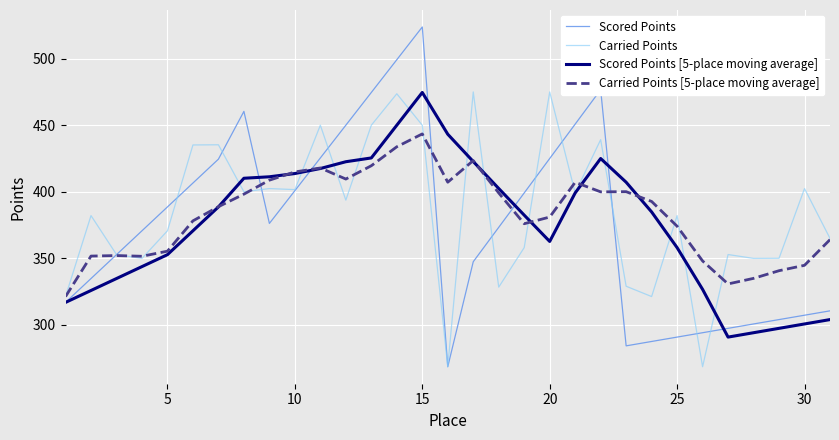

What is the difference between the maximum and minimum values in the Scored Points [5-place moving average] series?

183.8